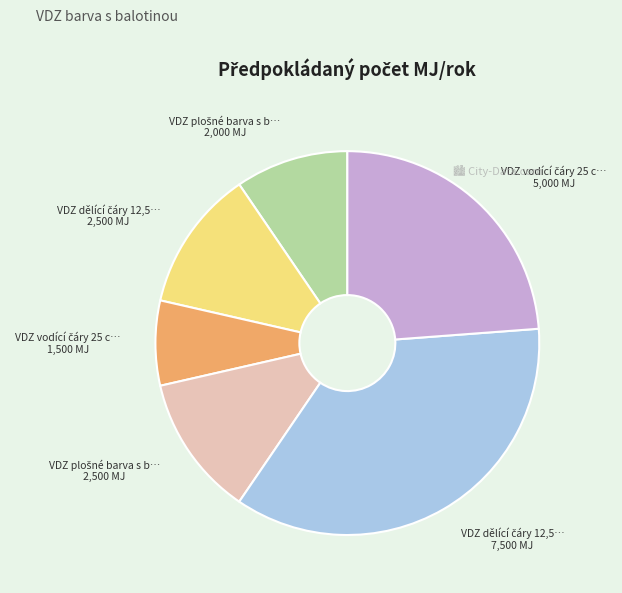

Is there a majority slice in this chart?

No